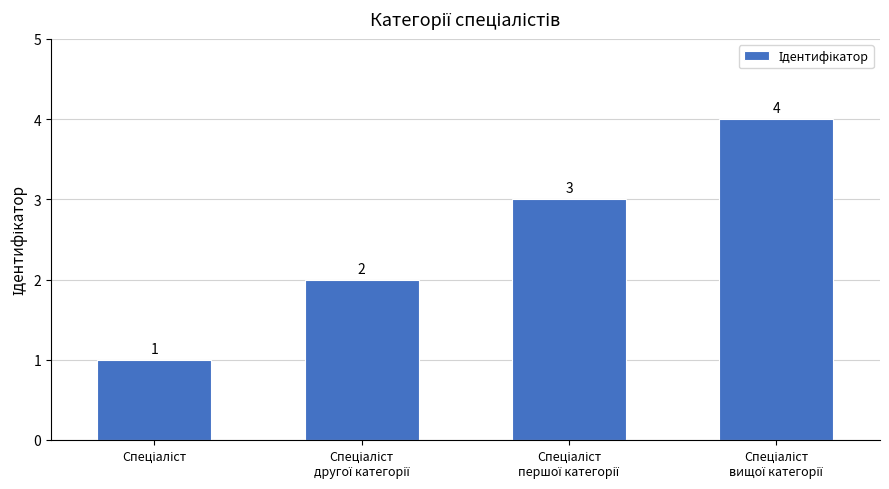

What is the greatest value displayed?

4